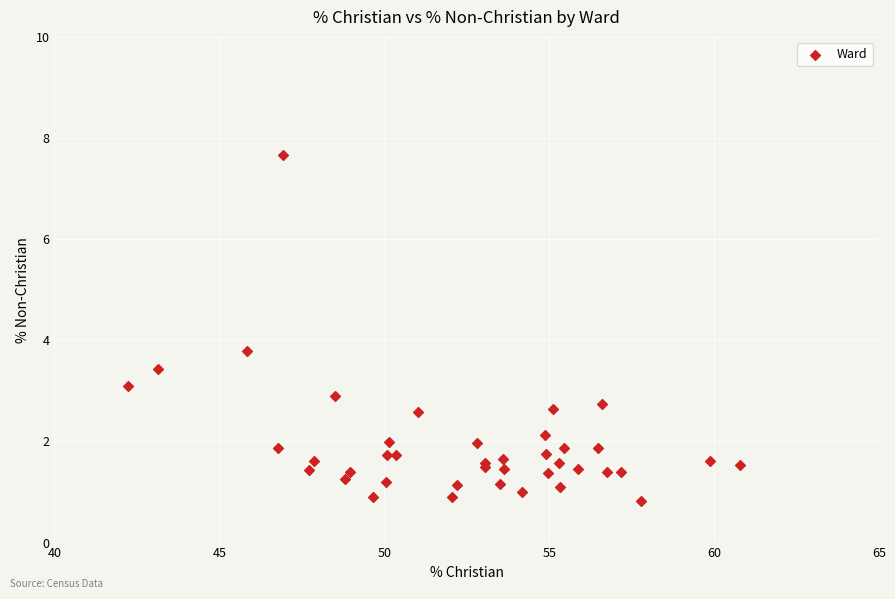

What Y value in the scatter plot is closest to 4?

3.8